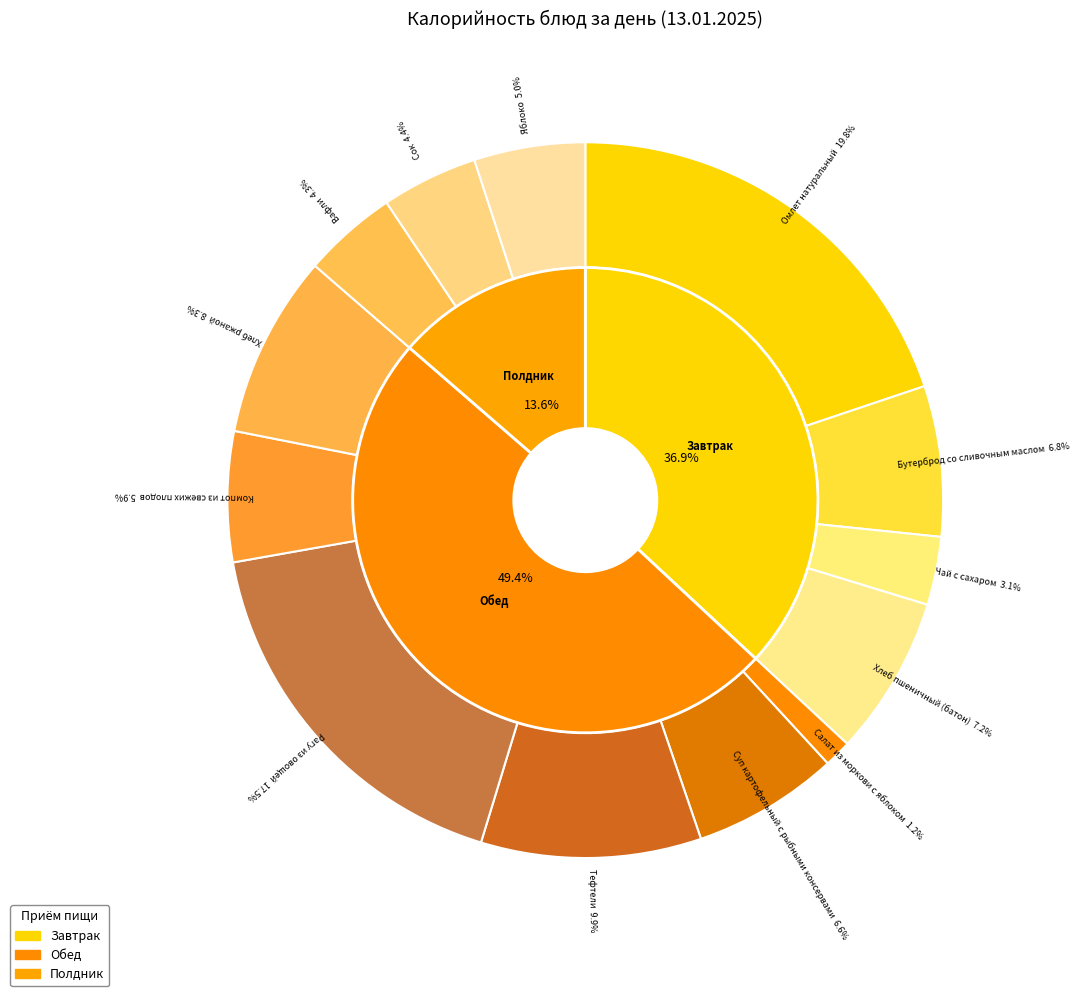

Count the number of slices in the pie.

13